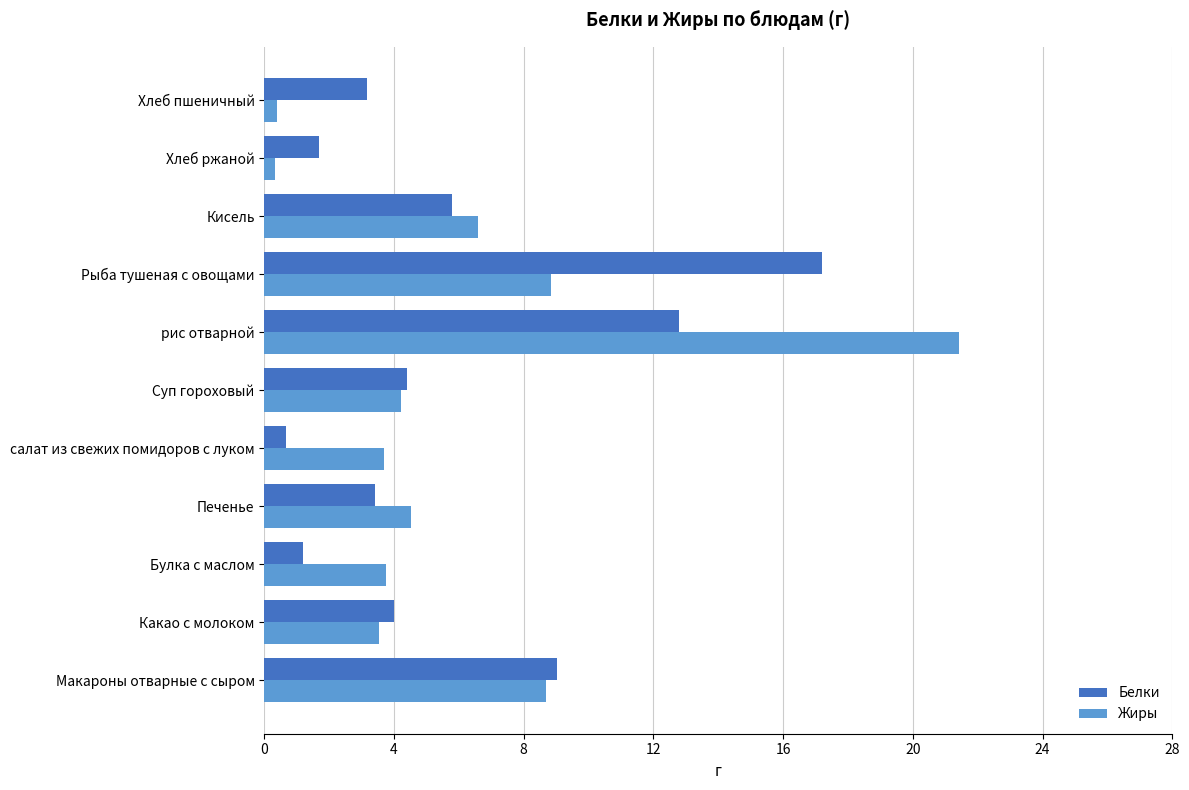

True or false: Белки has a value of 12.8 at рис отварной.

True